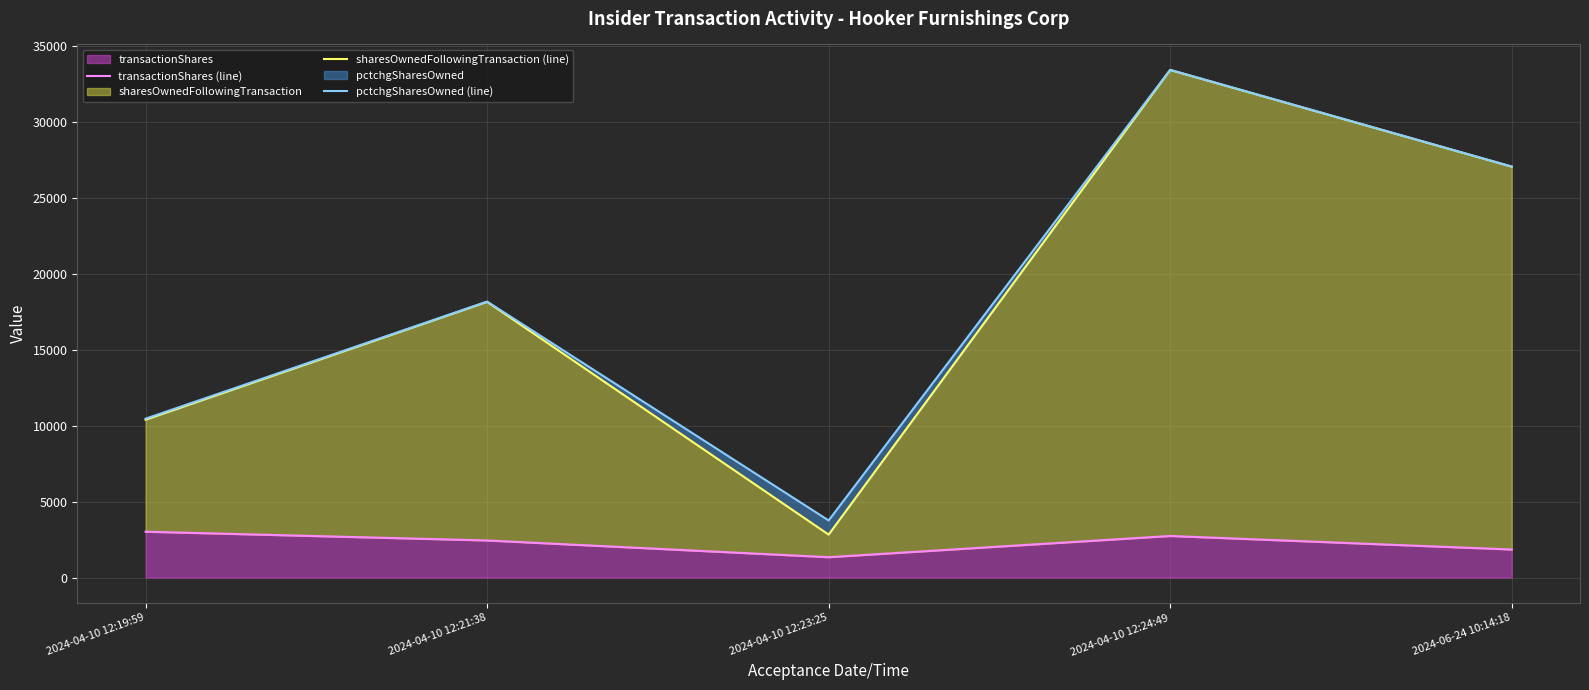

Which series has the largest total across all categories?

pctchgSharesOwned (line)